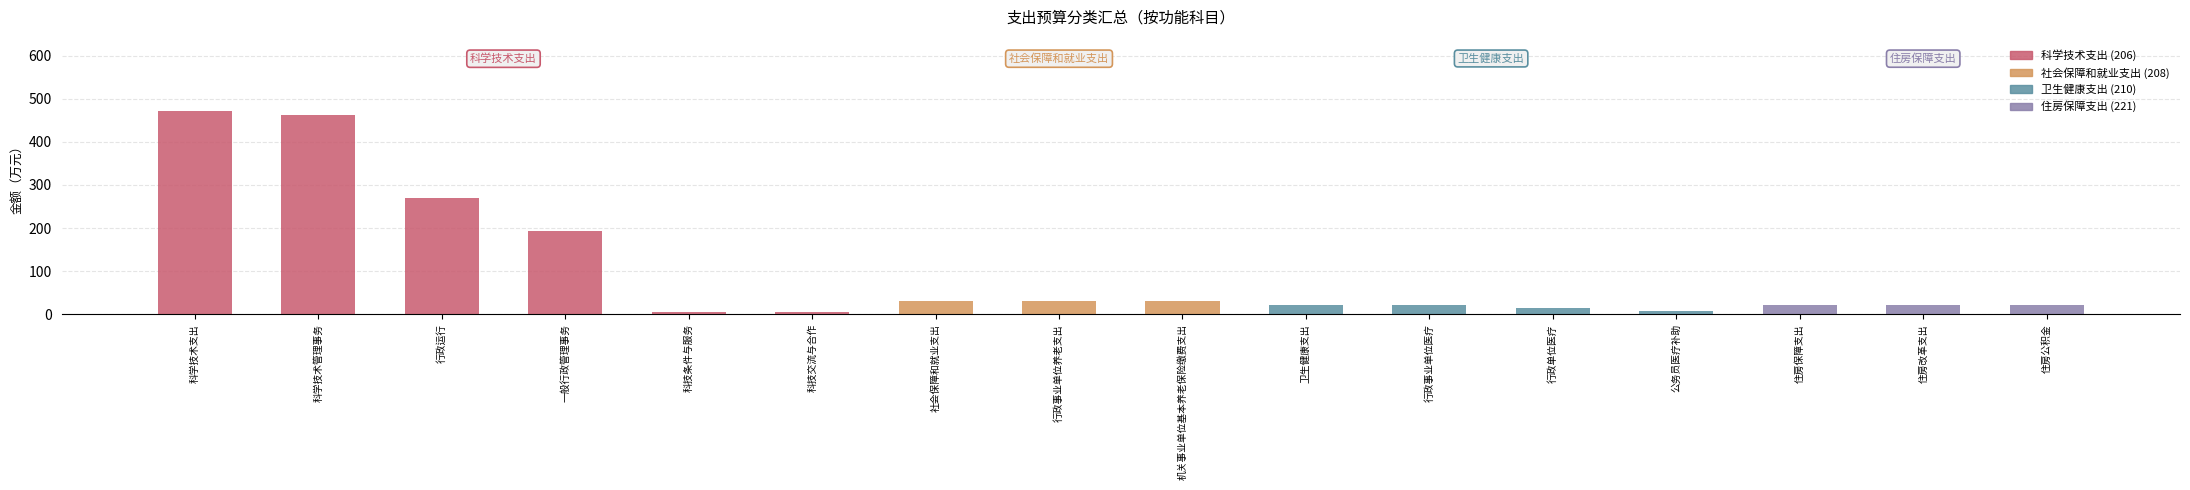

At which category is the sum across all series the highest?

科学技术支出